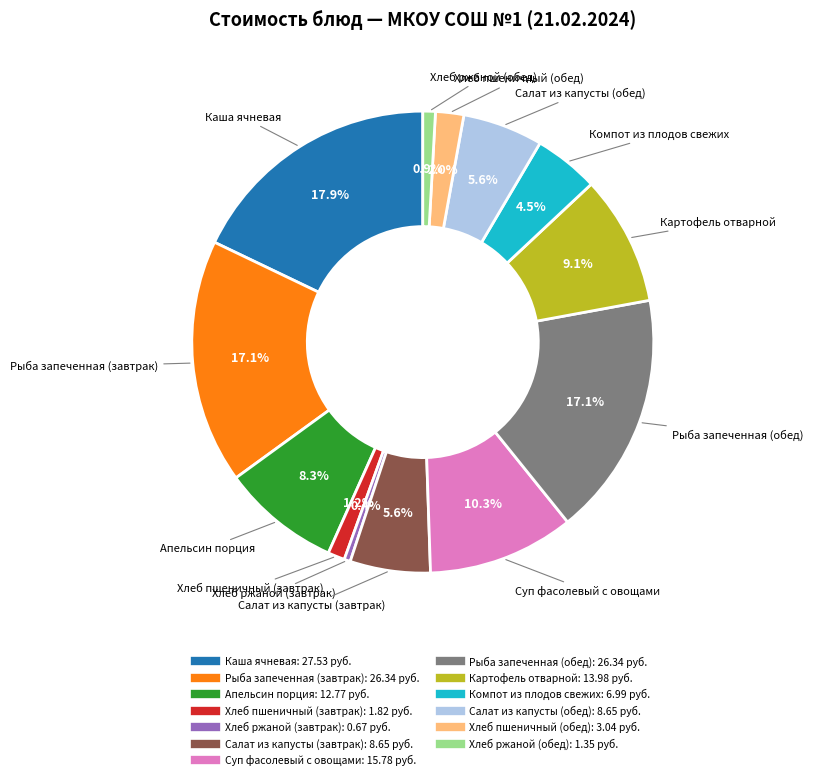

To the nearest percent, what percentage of the pie is Суп фасолевый с овощами?

10%